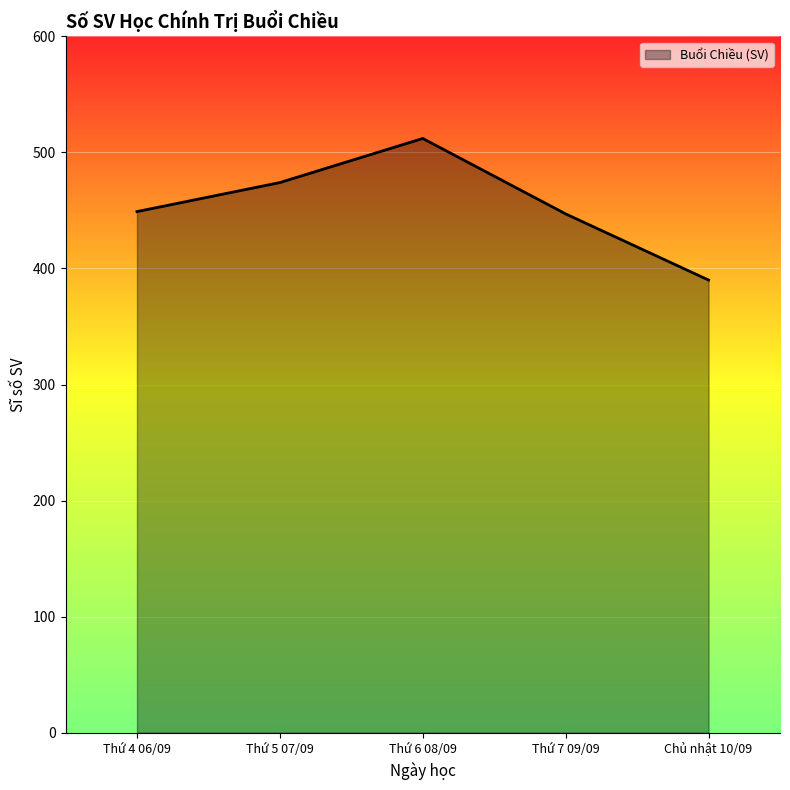

Is it true that the value at Thứ 4 06/09 is 800?

False